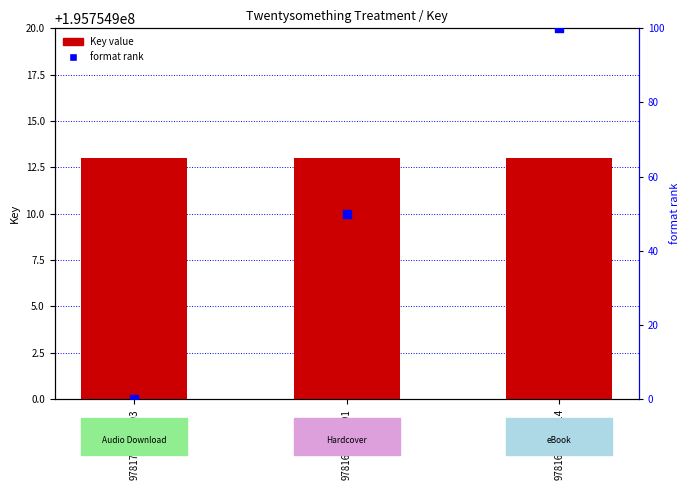

Which series reaches the maximum Y coordinate?

Key